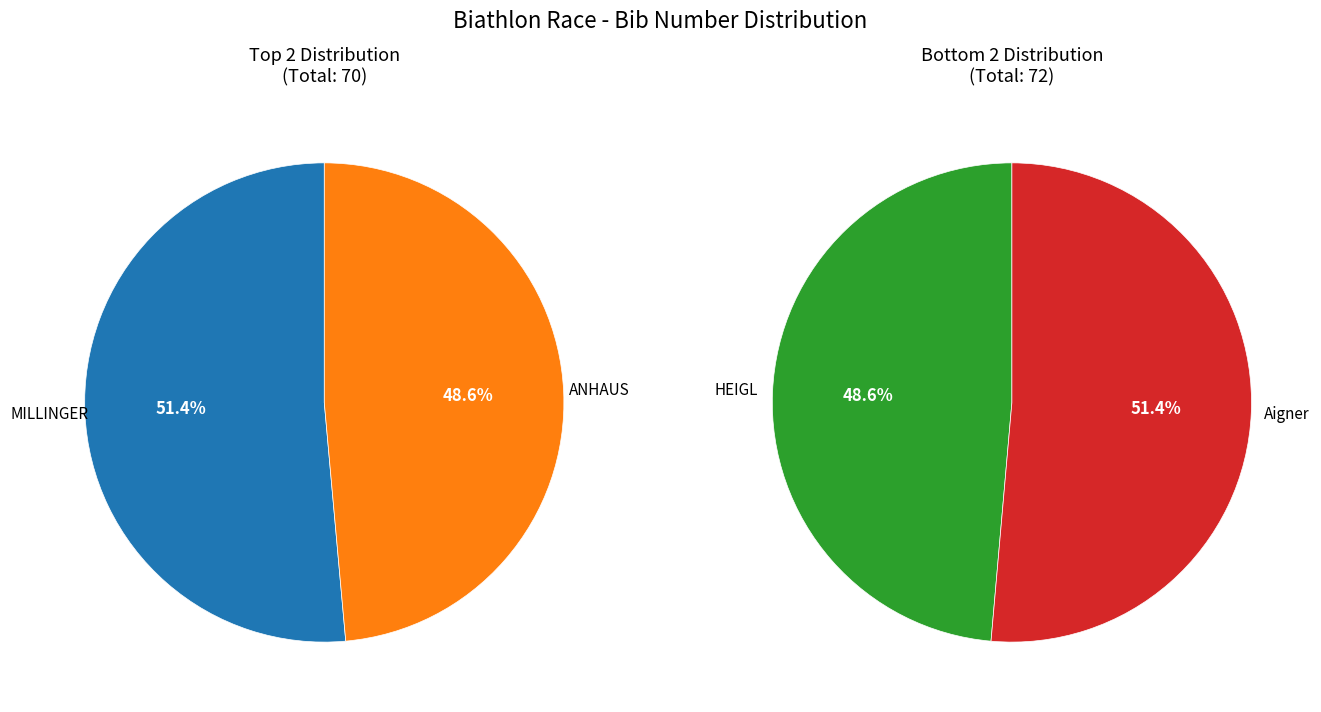

What is the change in value from 1 - MILLINGER Anna to 3 - HEIGL Selina?

-1